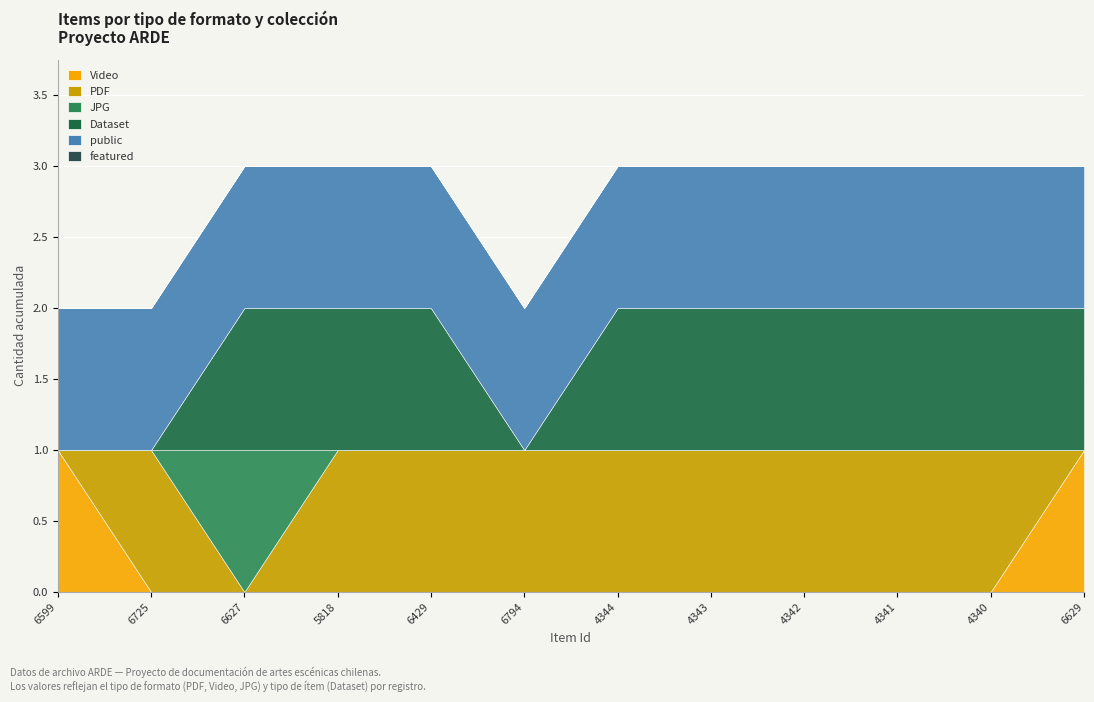

Reading left to right, extract all data points from this chart.

Video: 1	0	0	0	0	0	0	0	0	0	0	1
PDF: 0	1	0	1	1	1	1	1	1	1	1	0
JPG: 0	0	1	0	0	0	0	0	0	0	0	0
Dataset: 0	0	1	1	1	0	1	1	1	1	1	1
public: 1	1	1	1	1	1	1	1	1	1	1	1
featured: 0	0	0	0	0	0	0	0	0	0	0	0